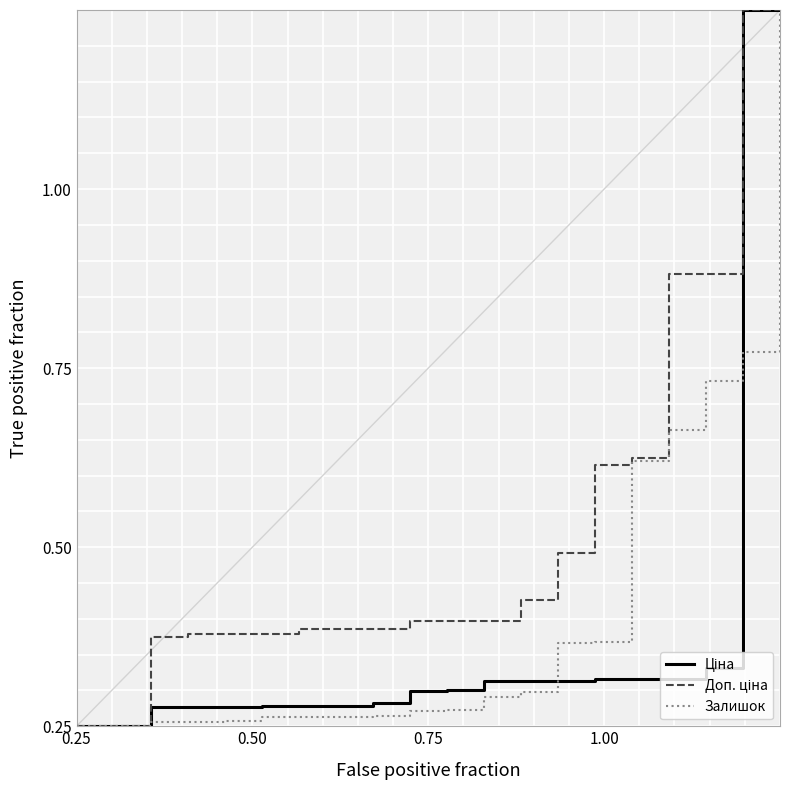

Which series has the widest spread of values?

Ціна